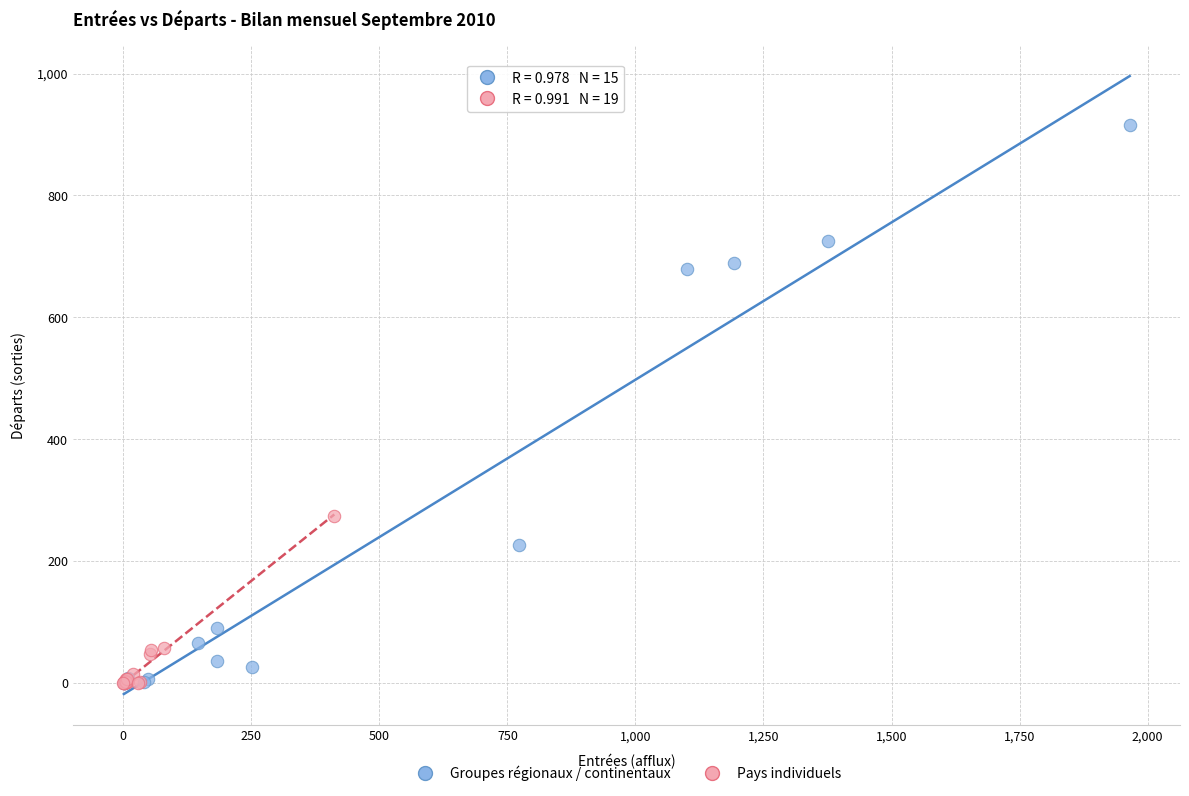

Which series reaches the maximum Y coordinate?

Groupes régionaux / continentaux